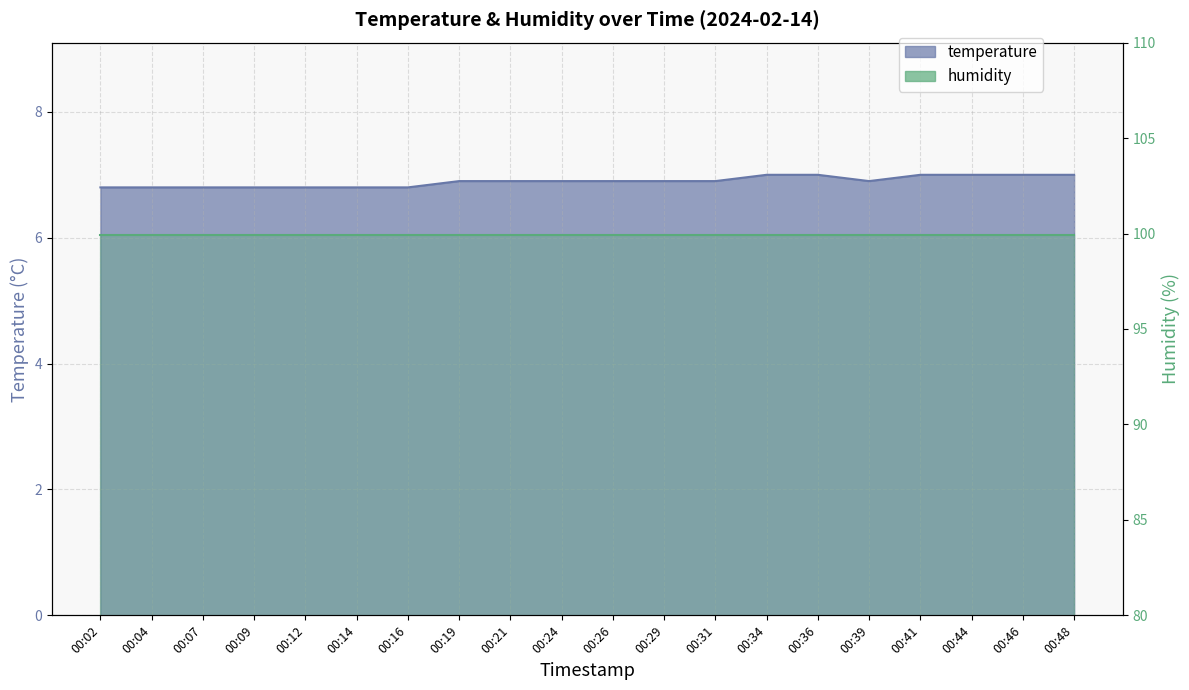

The value at 00:29 is 4.2. True or false?

False